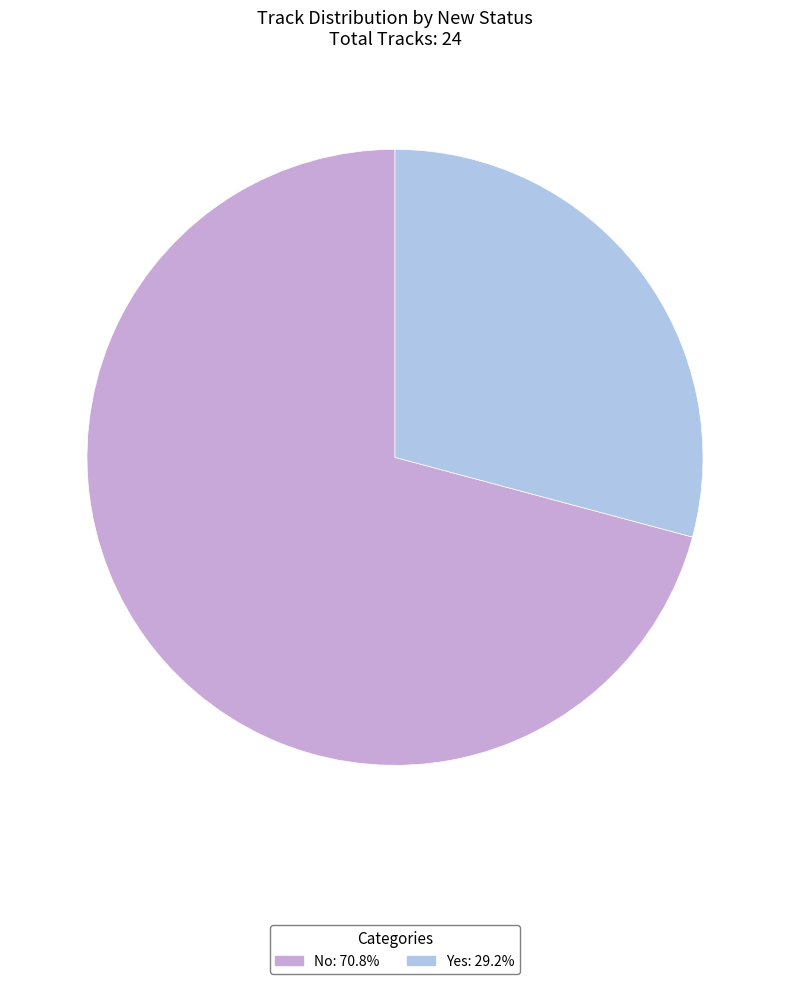

Does Yes represent more than half of the total?

No